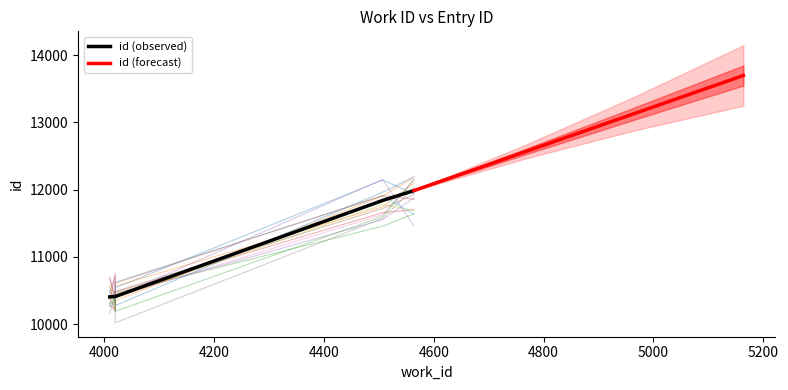

What is the lowest value of the id (forecast) series?

11987.0